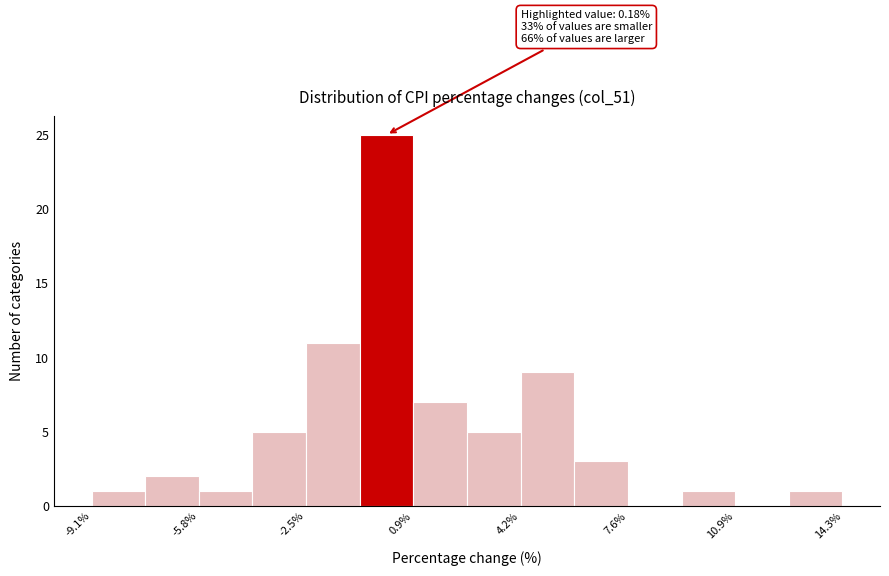

Read against the x-axis, roughly where is the centre of the tallest bar?

0.0